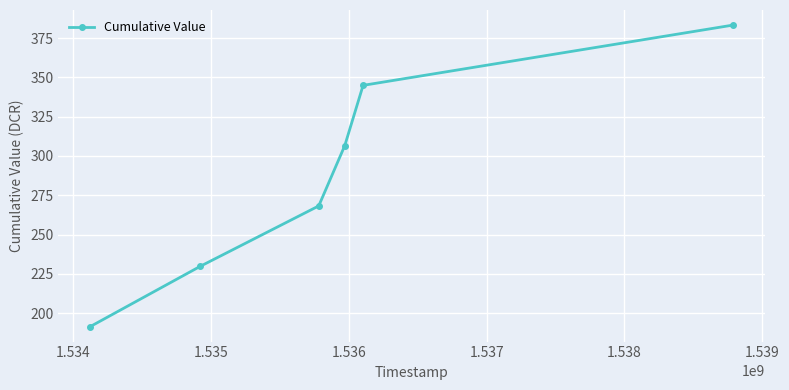

What is the value of the 3rd point from the left?

268.3